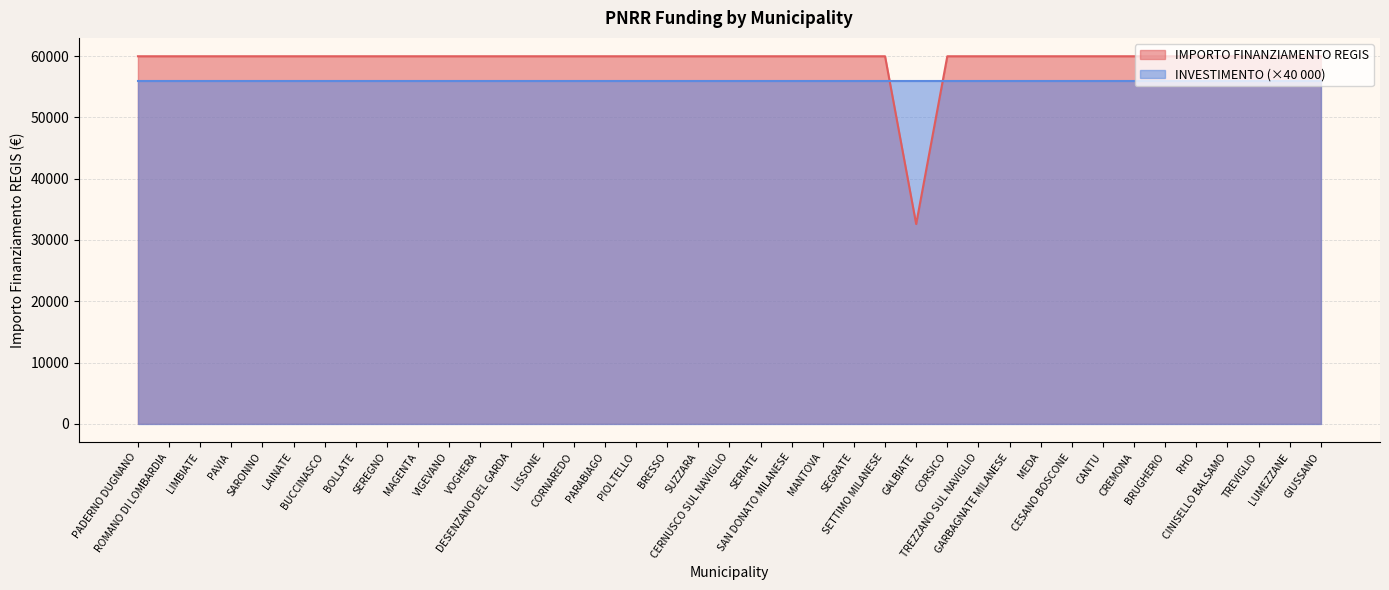

What is the ratio of the value at LUMEZZANE to the value at PAVIA?

1.0